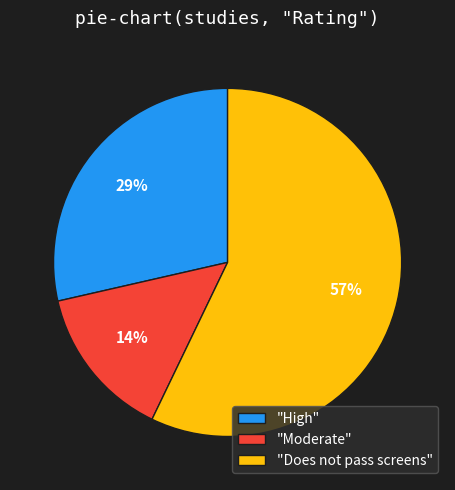

What is the majority slice?

"Does not pass screens"